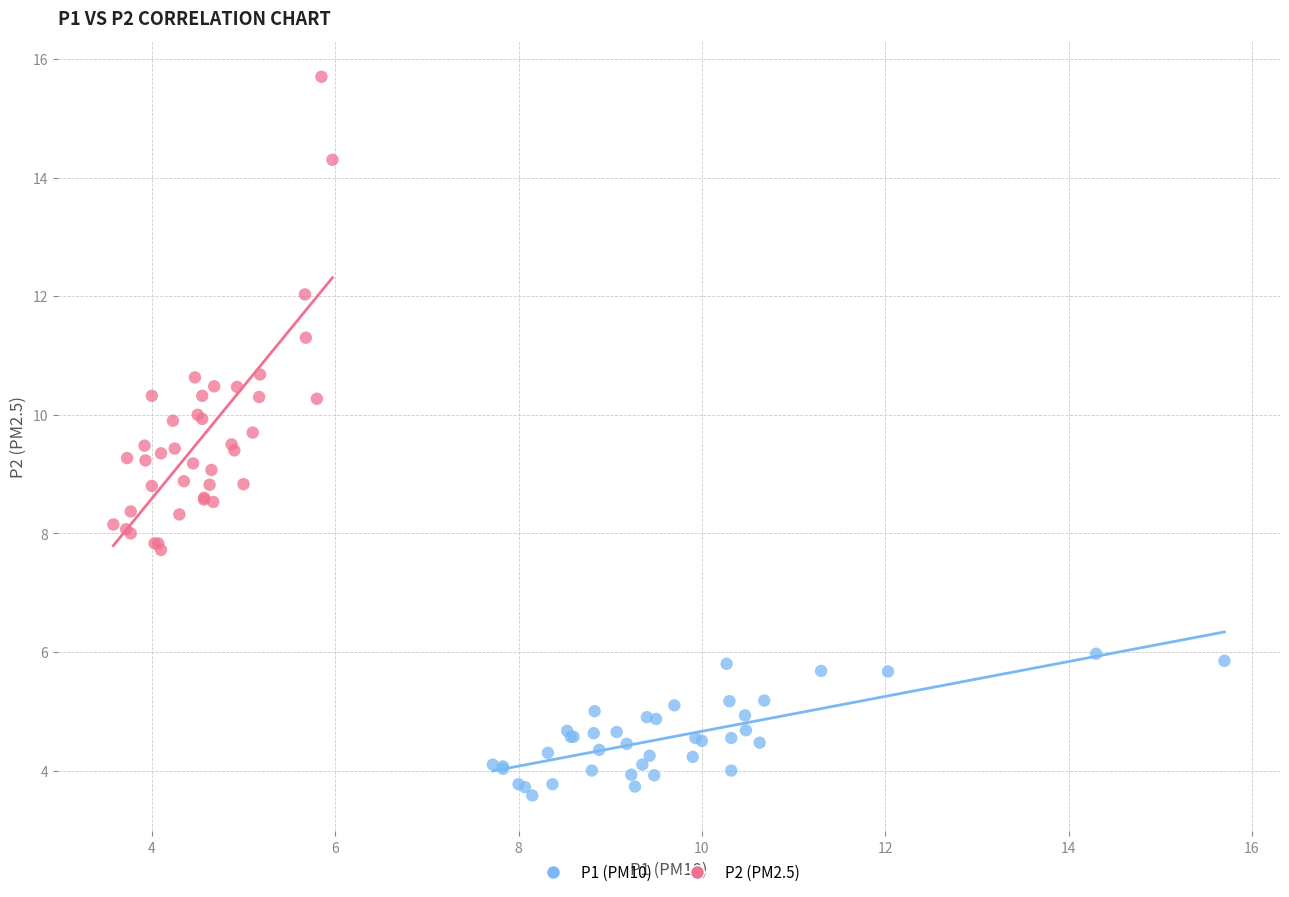

Which series reaches the maximum Y coordinate?

P2 (PM2.5)